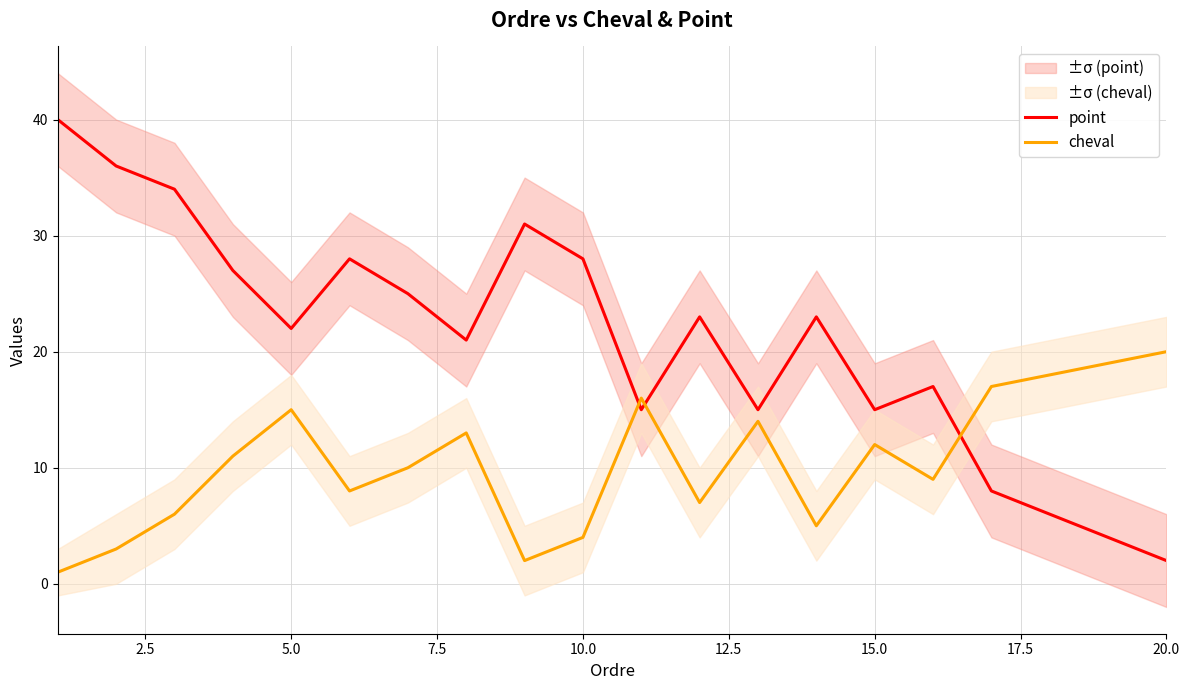

What is the maximum value for point?

40